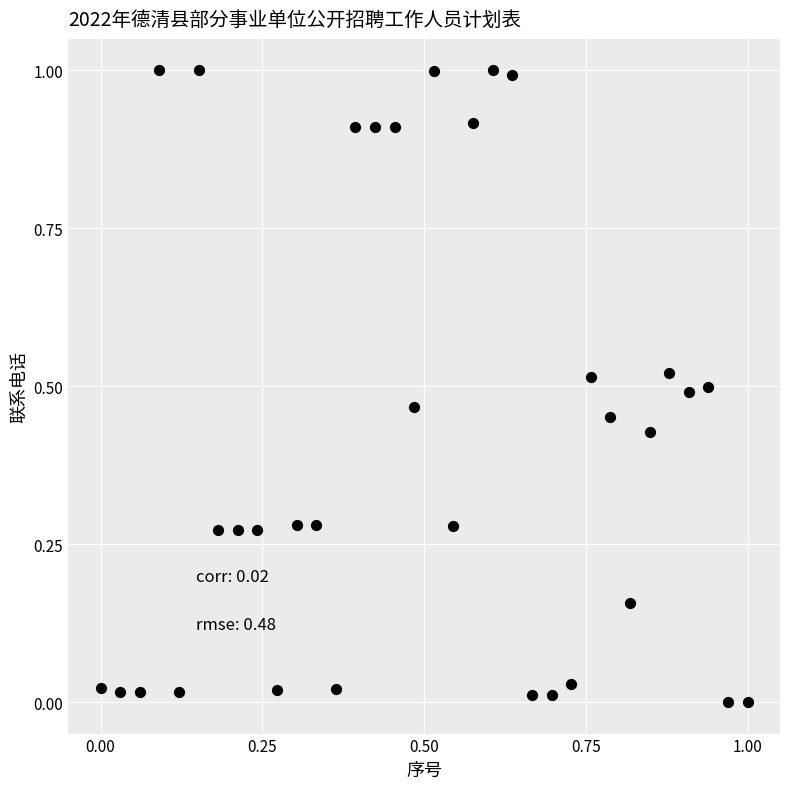

What is the range of X values (max minus min)?

1.0